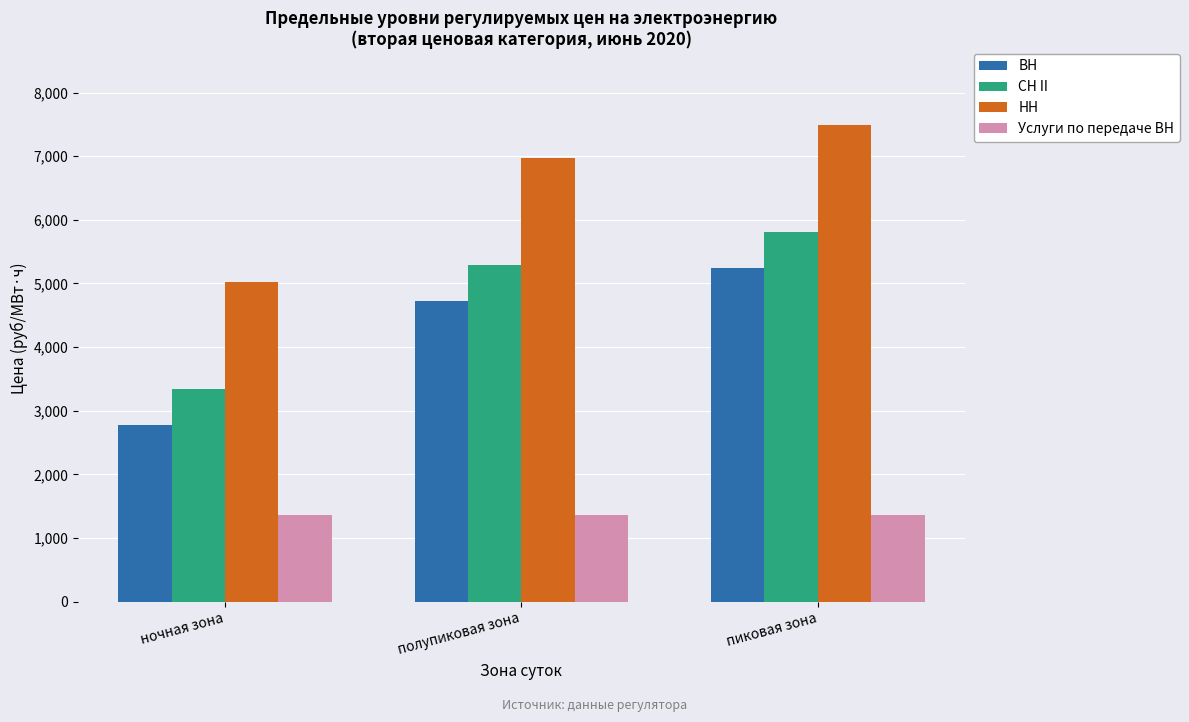

Rank the series at пиковая зона from highest to lowest value.

НН, СН II, ВН, Услуги по передаче ВН